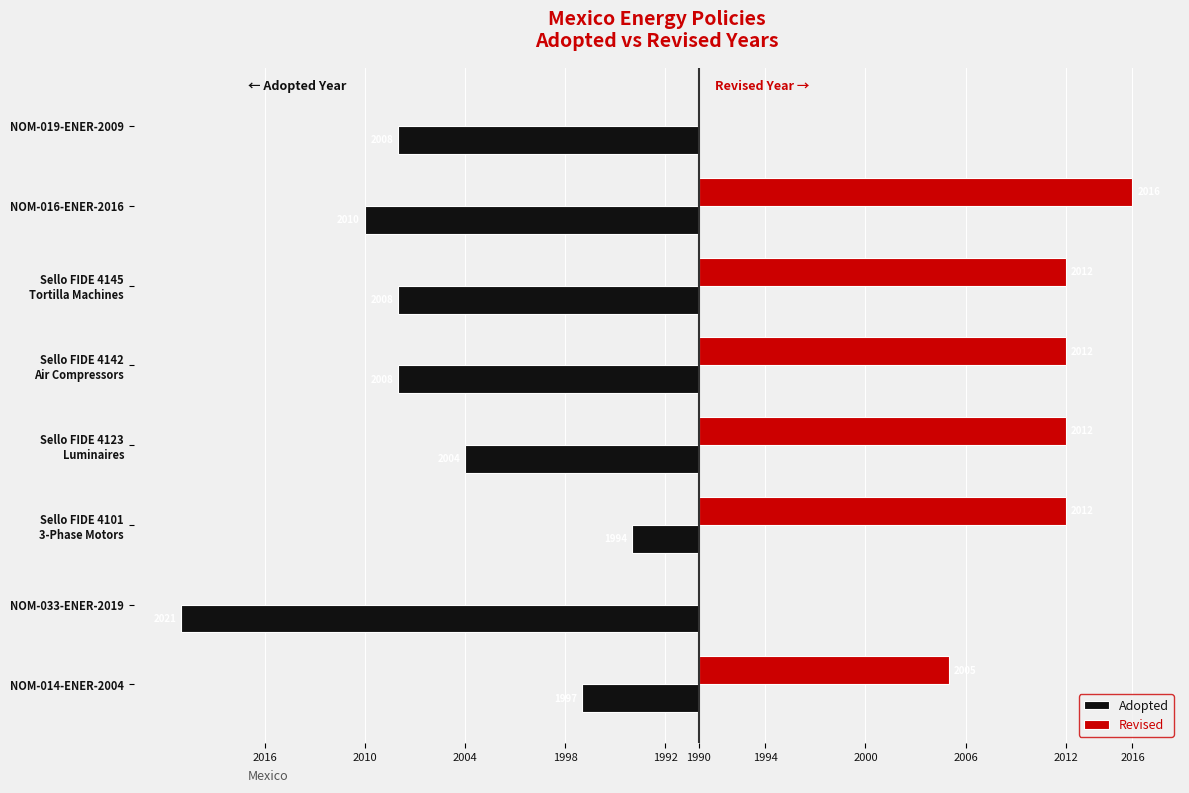

What are all the series names shown in the legend?

Adopted, Revised